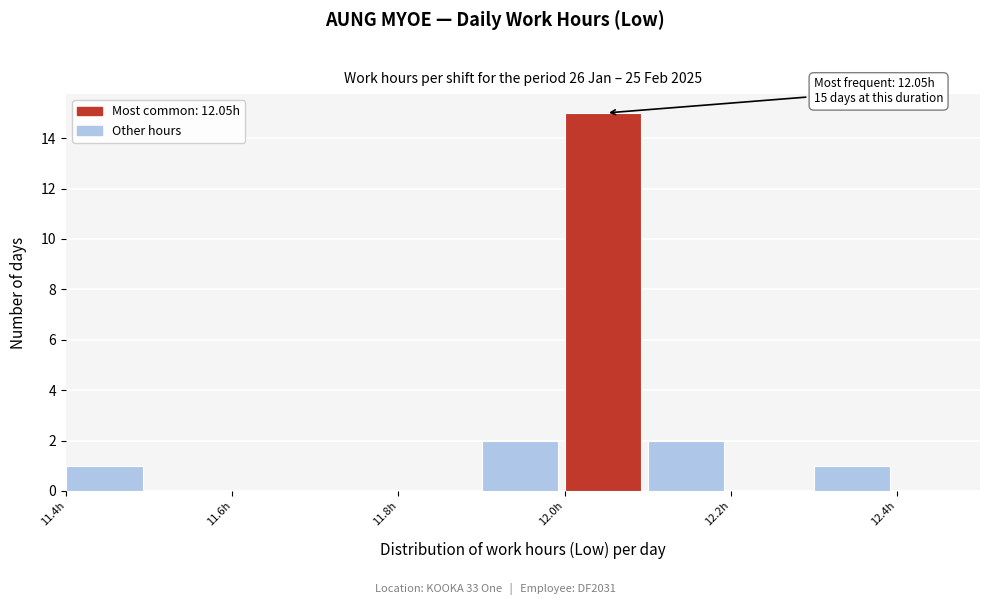

Over which range of the x-axis is the bar tallest?

12.0 to 12.1